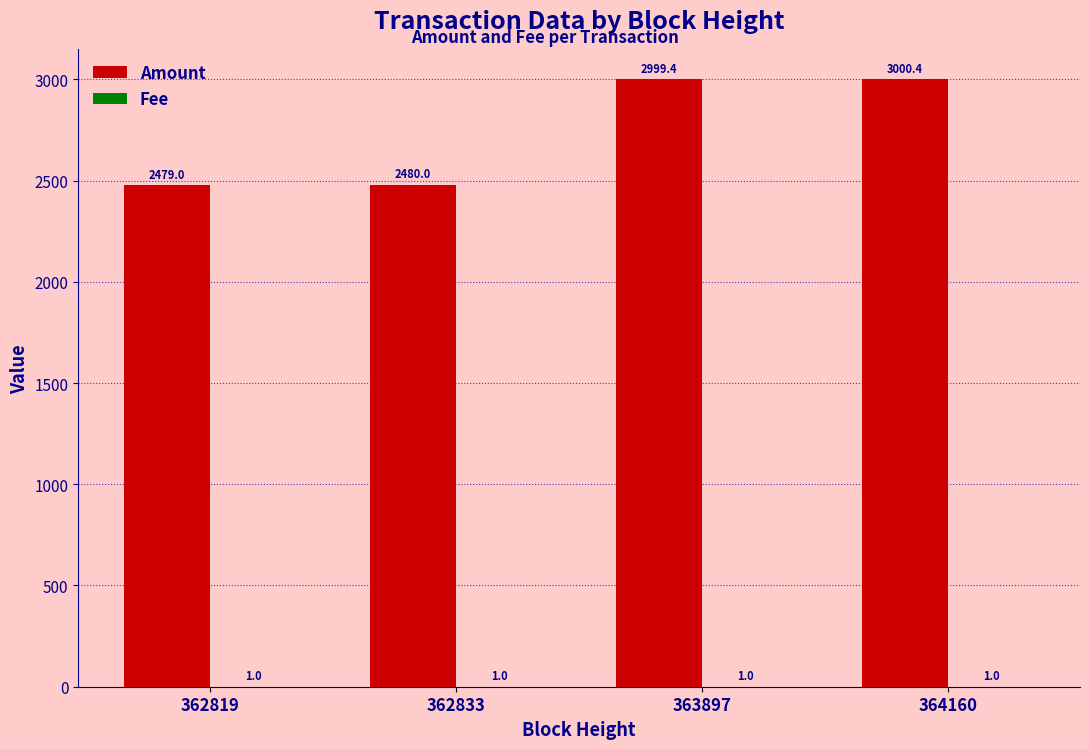

Which category has the highest value in the Amount series?

364160